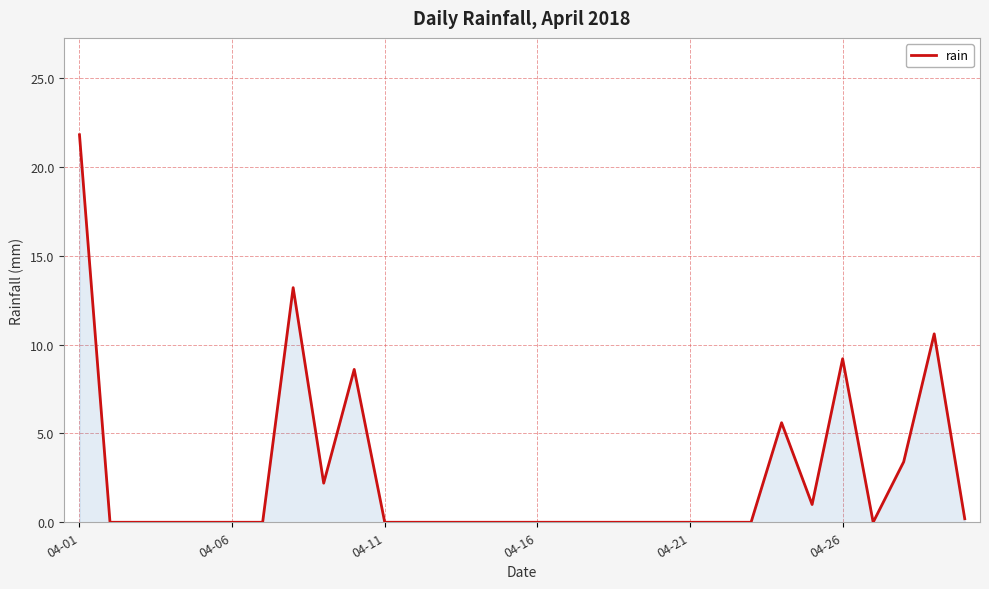

What is the greatest value displayed?

21.8